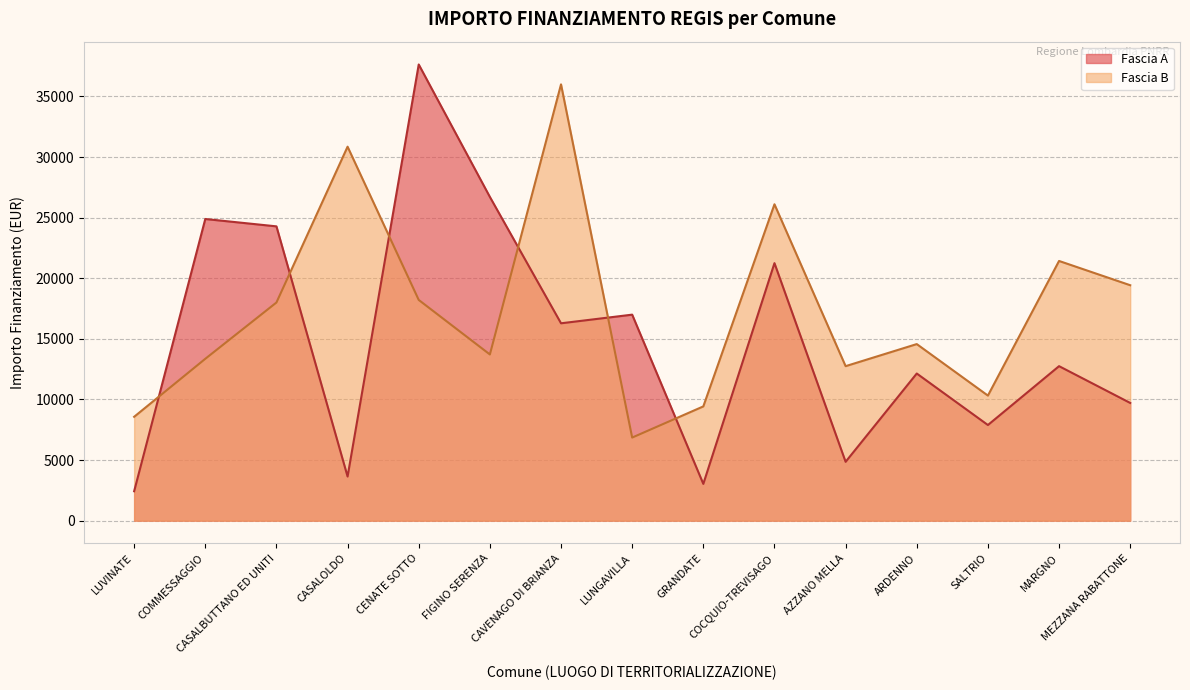

In Fascia B, how many points are lower than both neighbors (excluding endpoints)?

4